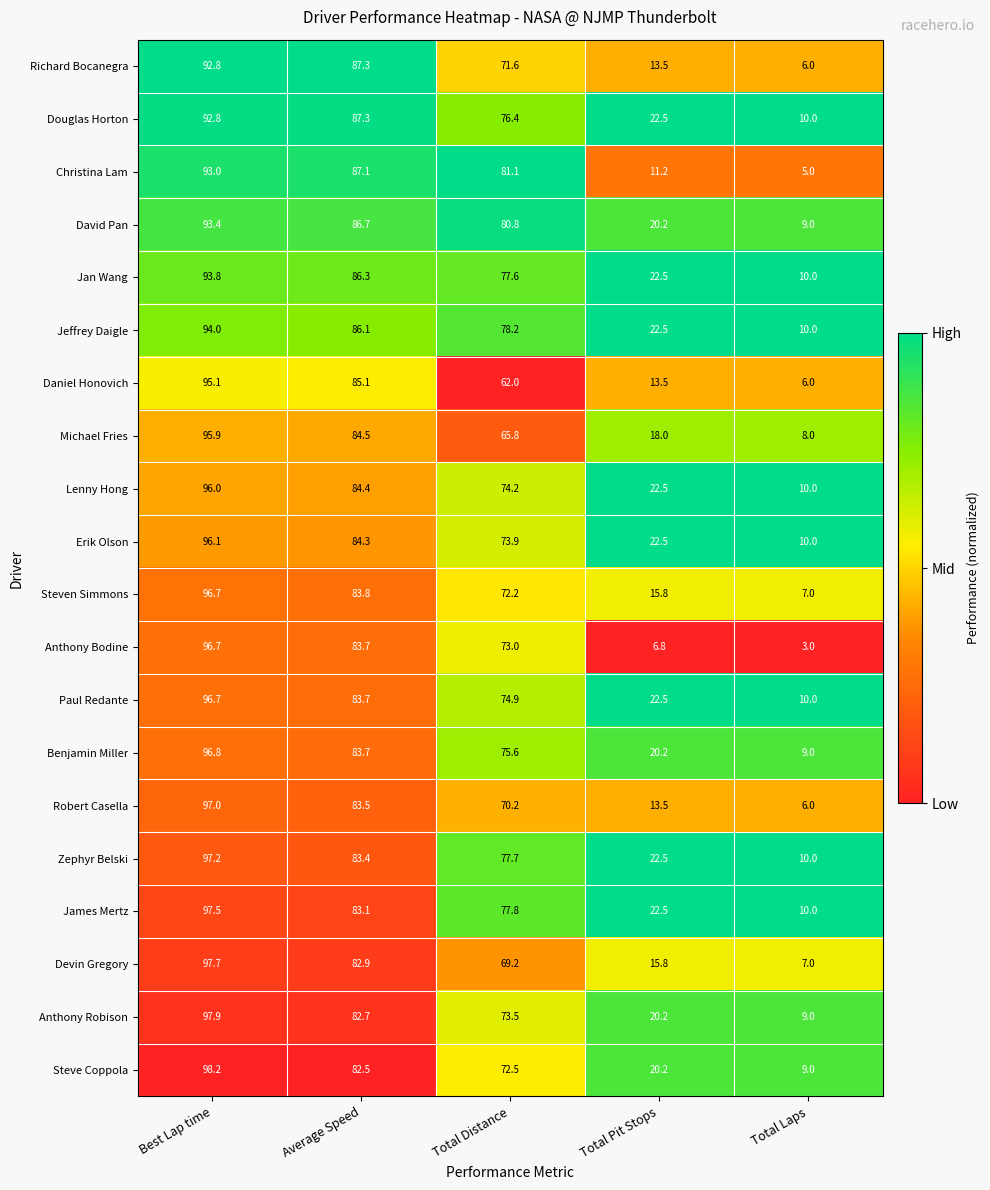

Is the value of Benjamin Miller at Best Lap time greater than the value of Daniel Honovich at Average Speed?

Yes